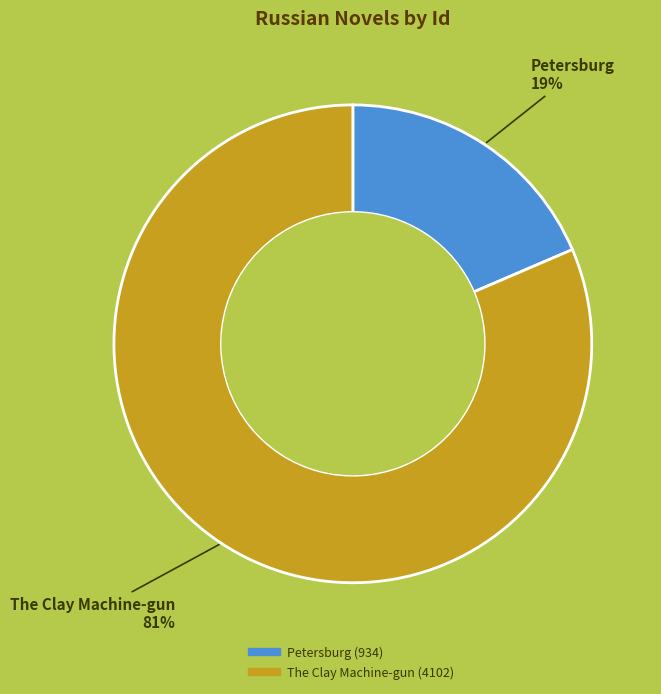

How many segments does this pie chart have?

2